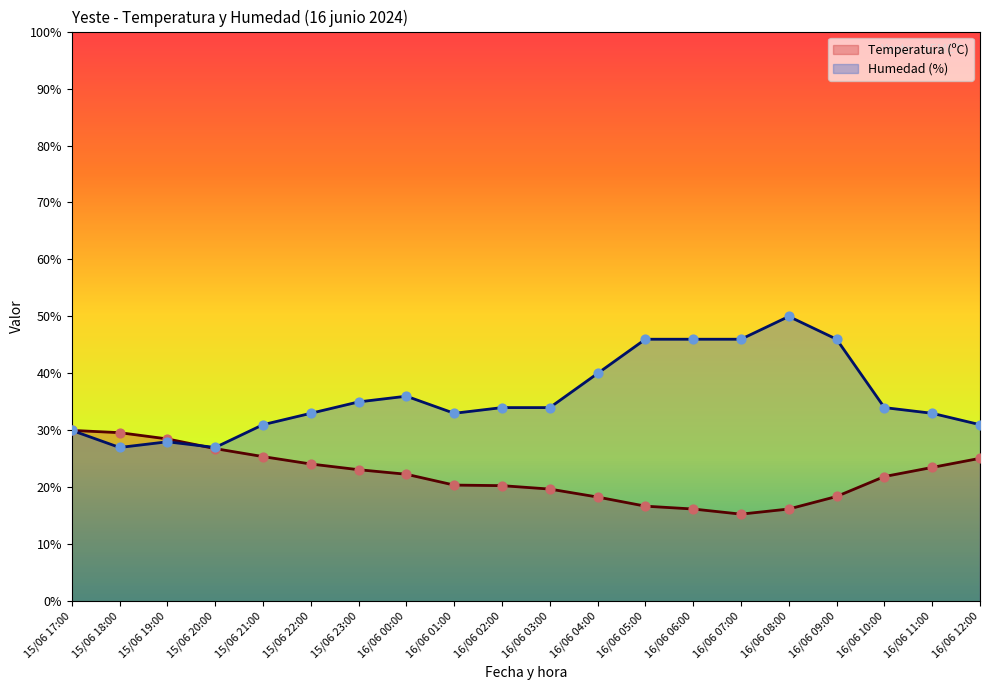

Which series contains the lowest Y value?

Temperatura (ºC)